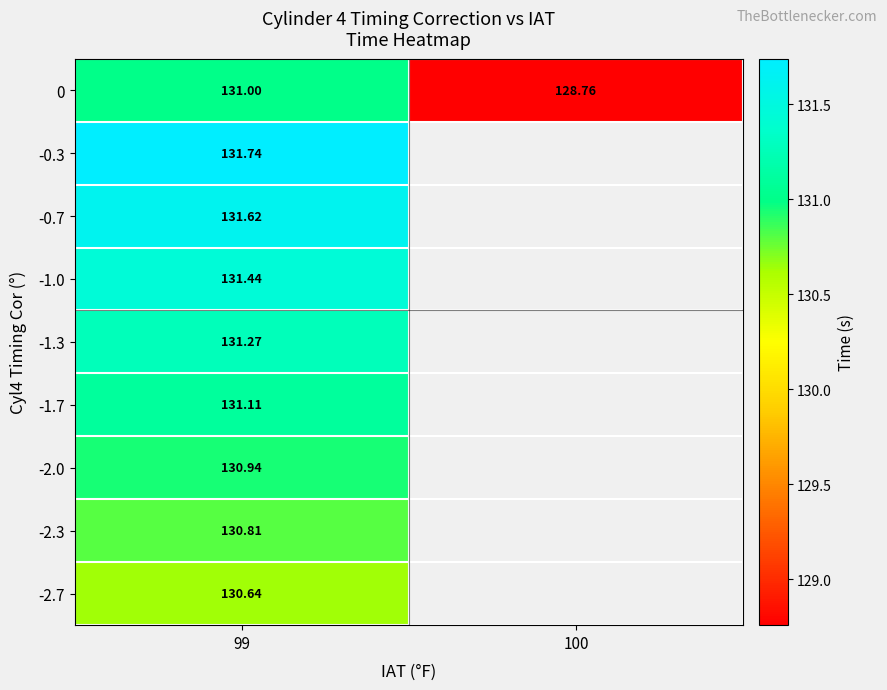

What is the spread (max minus min) of values at 99?

1.1